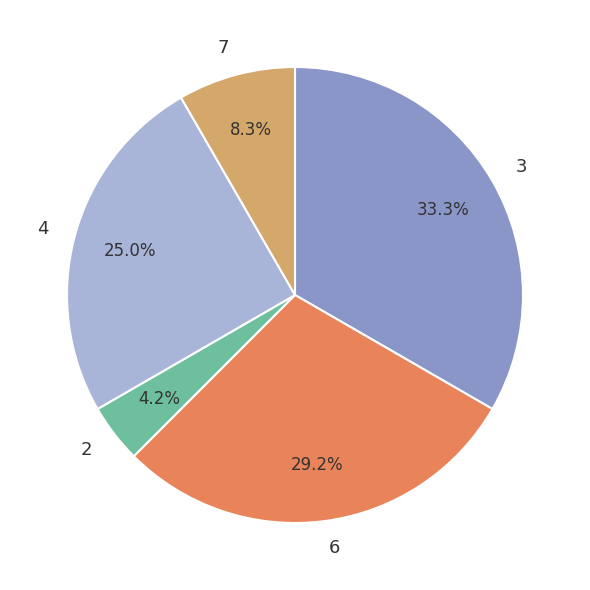

Rank the categories by value from highest to lowest.

3, 6, 4, 7, 2